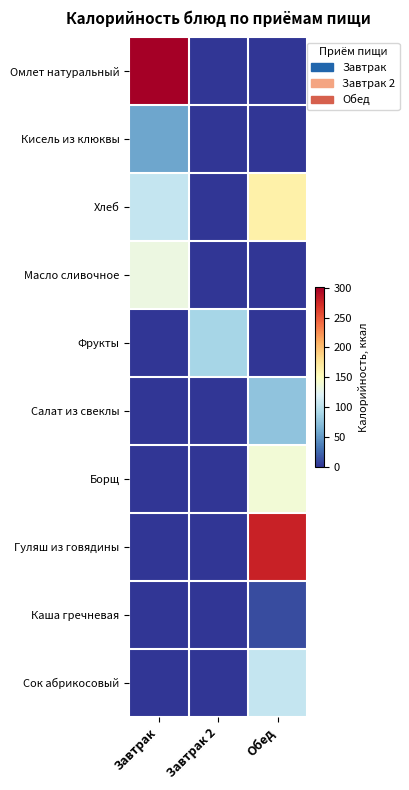

Rank the series at Завтрак 2 from lowest to highest value.

Омлет натуральный, Кисель из клюквы, Хлеб, Масло сливочное, Салат из свеклы, Борщ, Гуляш из говядины, Каша гречневая, Сок абрикосовый, Фрукты